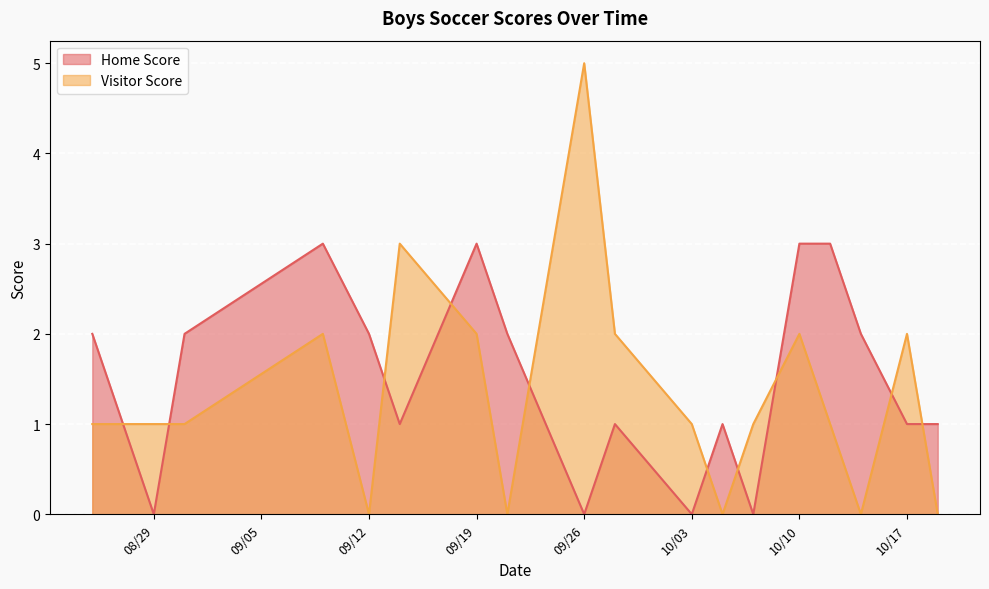

True or false: Home Score has a value of 2 at 2023-08-25.

True